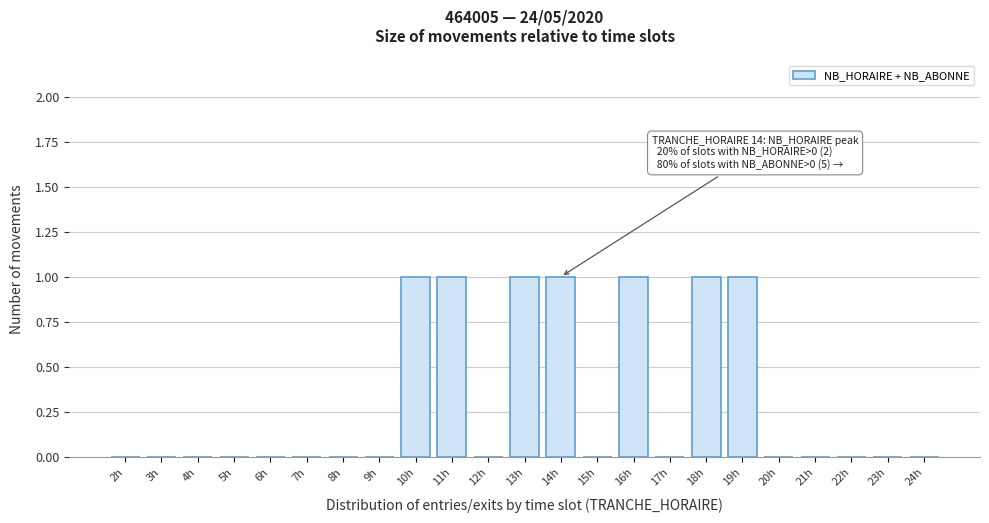

Reading right to left, extract all data points from this chart.

24h=0	23h=0	22h=0	21h=0	20h=0	19h=1	18h=1	17h=0	16h=1	15h=0	14h=1	13h=1	12h=0	11h=1	10h=1	9h=0	8h=0	7h=0	6h=0	5h=0	4h=0	3h=0	2h=0